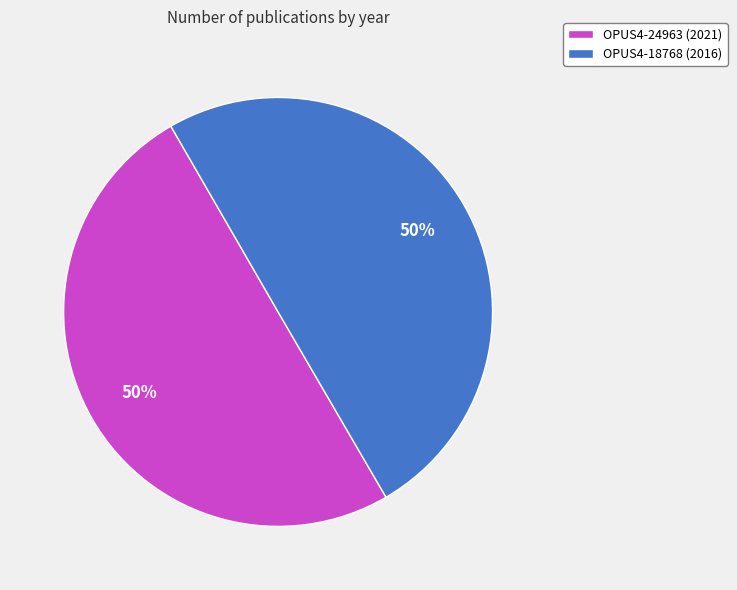

What percentage is the OPUS4-18768 slice, to the nearest percent?

50%